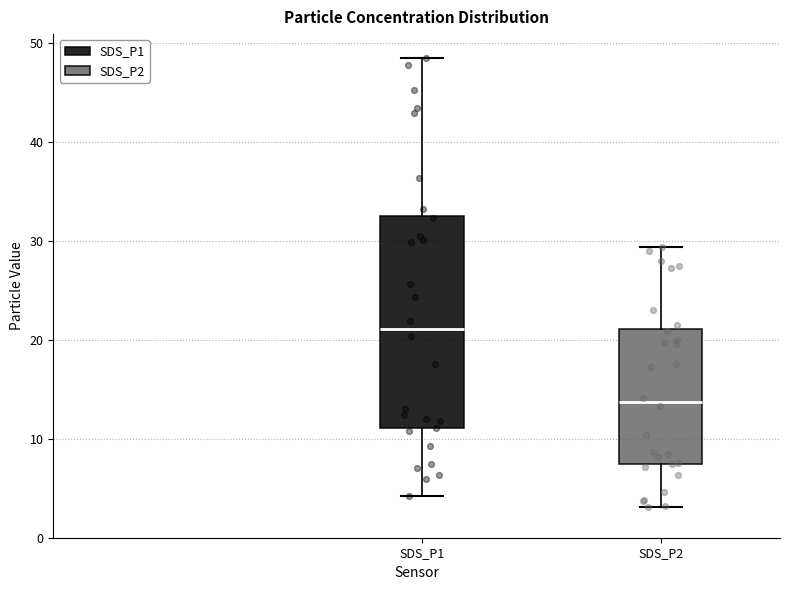

Which box is the tallest, from its lower edge to its upper edge?

SDS_P1